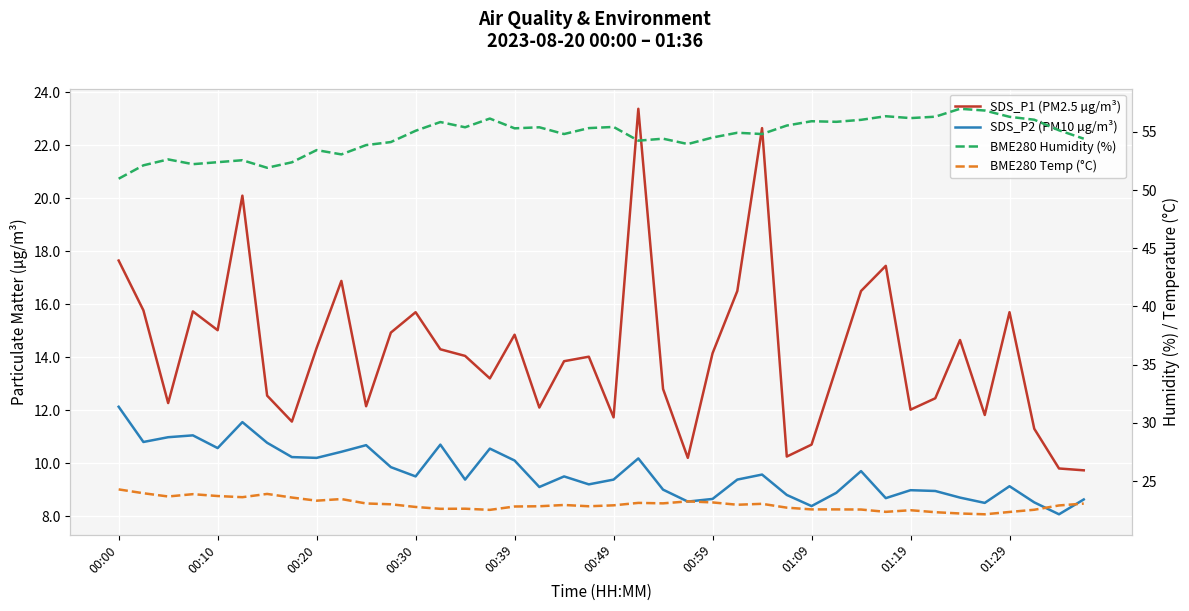

The BME280 Temp (°C) series shows 38.6 at 00:49. True or false?

False